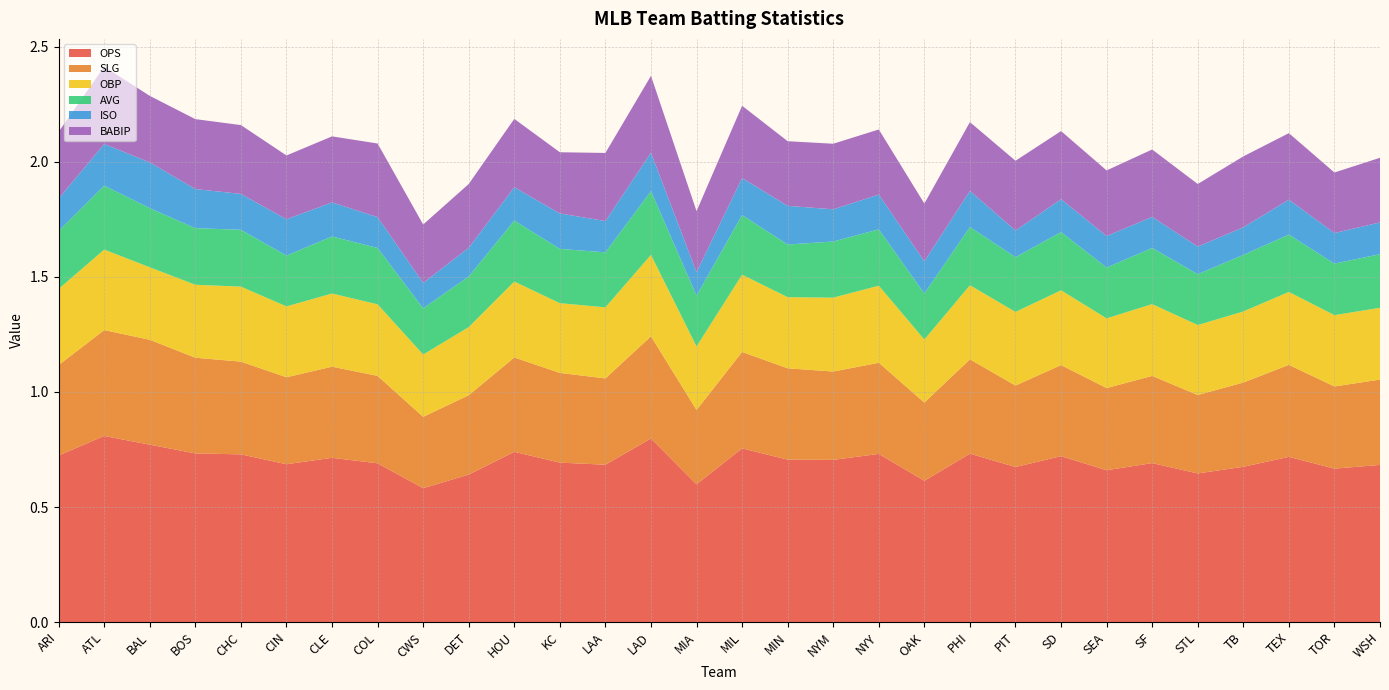

Reading left to right, list all the values displayed in this chart.

OPS: 0.7	0.8	0.8	0.7	0.7	0.7	0.7	0.7	0.6	0.6	0.7	0.7	0.7	0.8	0.6	0.8	0.7	0.7	0.7	0.6	0.7	0.7	0.7	0.7	0.7	0.6	0.7	0.7	0.7	0.7
SLG: 0.4	0.5	0.5	0.4	0.4	0.4	0.4	0.4	0.3	0.3	0.4	0.4	0.4	0.4	0.3	0.4	0.4	0.4	0.4	0.3	0.4	0.4	0.4	0.4	0.4	0.3	0.4	0.4	0.4	0.4
OBP: 0.3	0.3	0.3	0.3	0.3	0.3	0.3	0.3	0.3	0.3	0.3	0.3	0.3	0.4	0.3	0.3	0.3	0.3	0.3	0.3	0.3	0.3	0.3	0.3	0.3	0.3	0.3	0.3	0.3	0.3
AVG: 0.3	0.3	0.3	0.2	0.2	0.2	0.2	0.2	0.2	0.2	0.3	0.2	0.2	0.3	0.2	0.3	0.2	0.2	0.2	0.2	0.3	0.2	0.3	0.2	0.2	0.2	0.2	0.2	0.2	0.2
ISO: 0.1	0.2	0.2	0.2	0.2	0.2	0.1	0.1	0.1	0.1	0.1	0.2	0.1	0.2	0.1	0.2	0.2	0.1	0.2	0.1	0.2	0.1	0.1	0.1	0.1	0.1	0.1	0.2	0.1	0.1
BABIP: 0.3	0.3	0.3	0.3	0.3	0.3	0.3	0.3	0.3	0.3	0.3	0.3	0.3	0.3	0.3	0.3	0.3	0.3	0.3	0.3	0.3	0.3	0.3	0.3	0.3	0.3	0.3	0.3	0.3	0.3